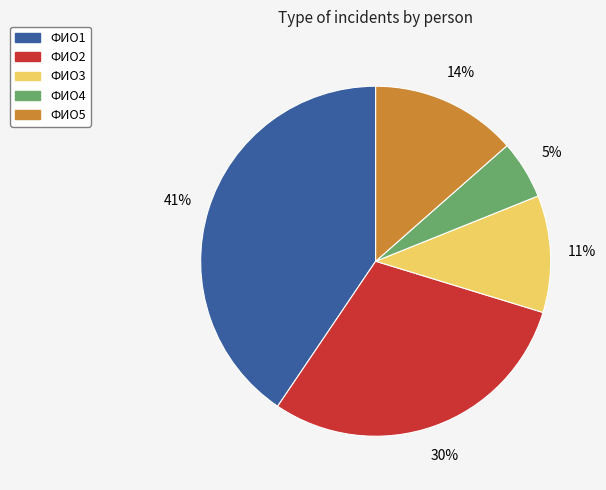

How many slices are in this pie chart?

5